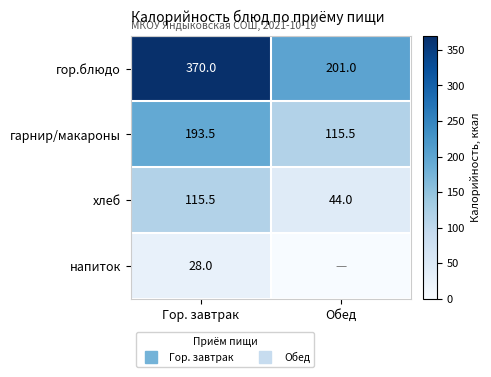

Between Гор. завтрак and Обед, which is larger?

Гор. завтрак